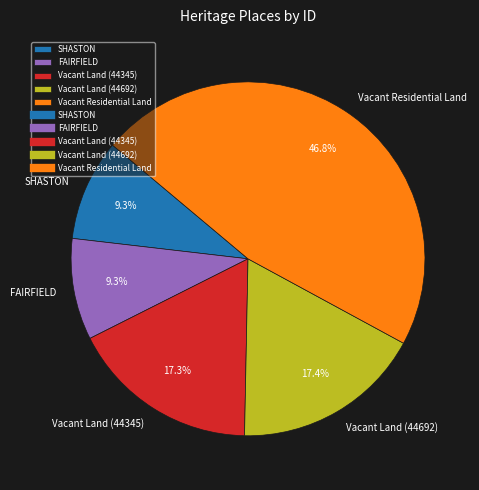

How many slices are in this pie chart?

5